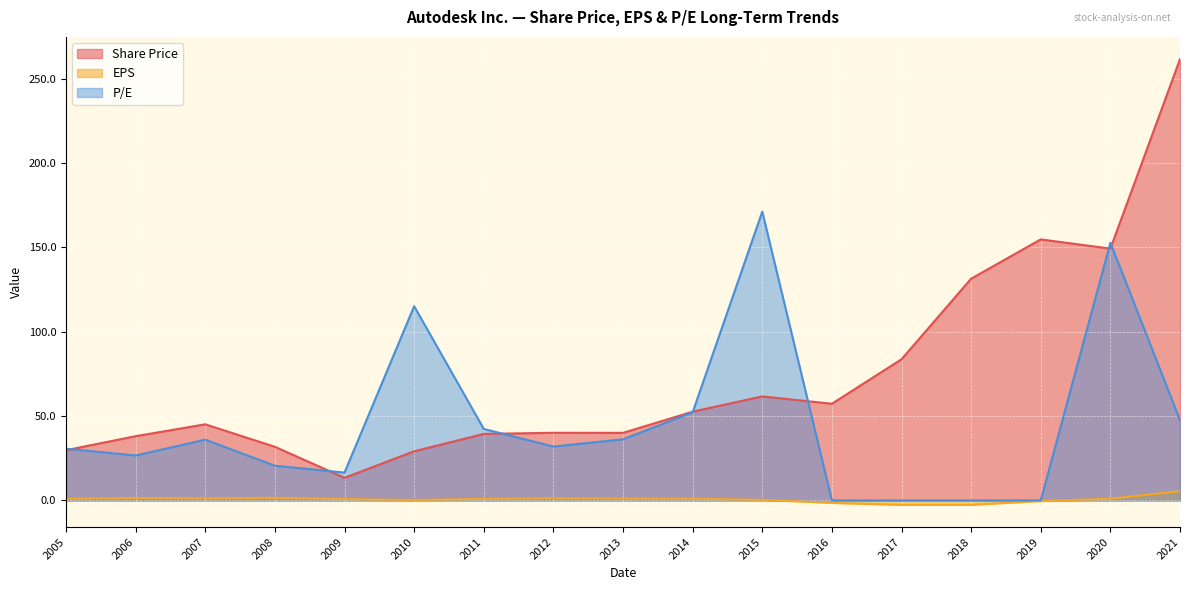

Reading left to right, what are all the values shown in this chart?

Share Price: 29.8	38.1	45.1	31.8	13.4	29.1	39.4	40.1	40.0	52.6	61.6	57.3	83.6	131.4	154.7	149.2	261.5
EPS: 1.0	1.4	1.2	1.6	0.8	0.2	0.9	1.3	1.1	1.0	0.4	-1.5	-2.6	-2.6	-0.4	1.0	5.5
P/E: 30.6	26.6	36.0	20.5	16.5	115.1	42.4	31.9	36.2	52.2	171.2	0.0	0.0	0.0	0.0	152.7	47.5